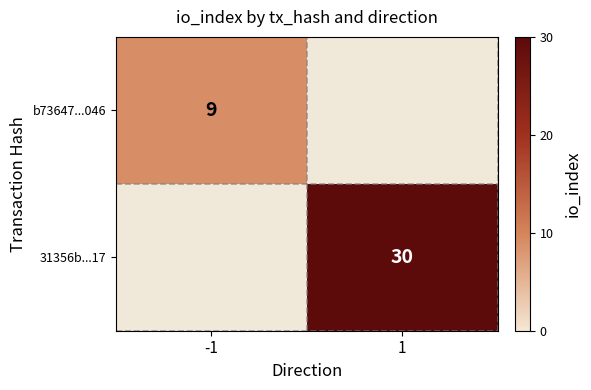

Is it true that b73647...046 equals 13 at -1?

False